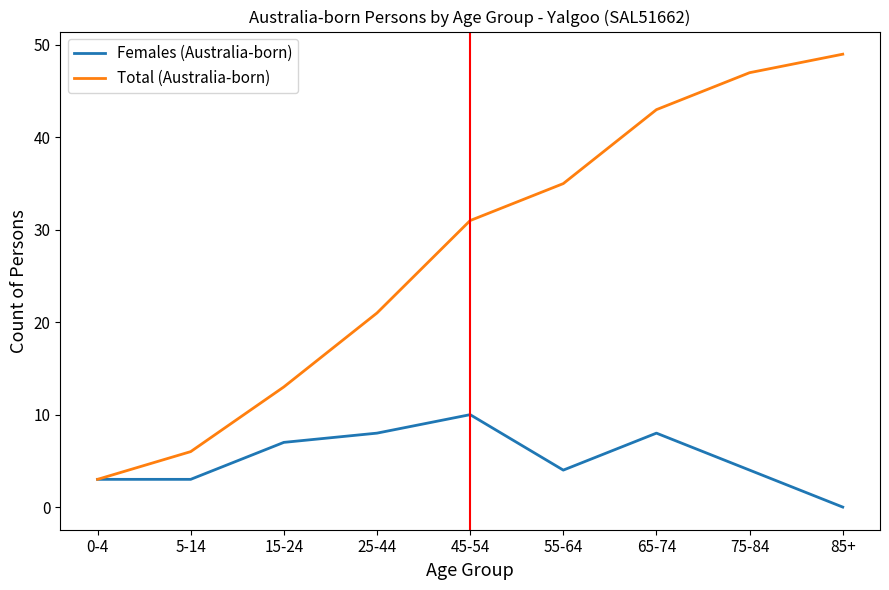

What is the total value across all series at 75-84?

51